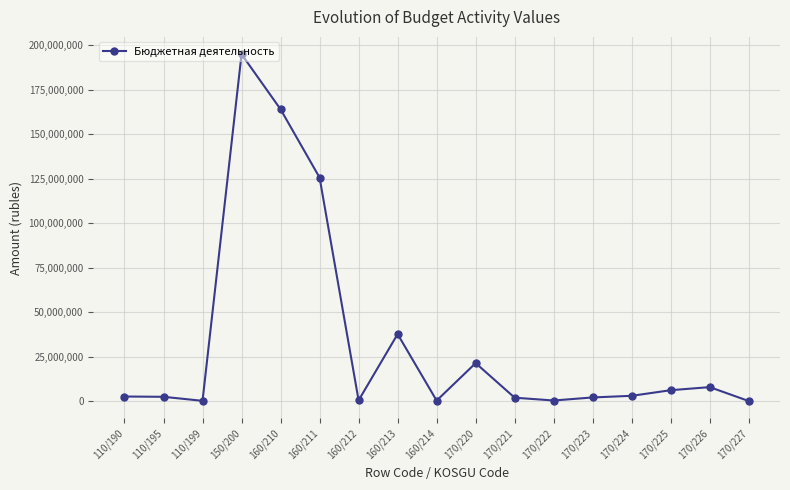

True or false: the data shows 56852717.0 at 160/213.

False